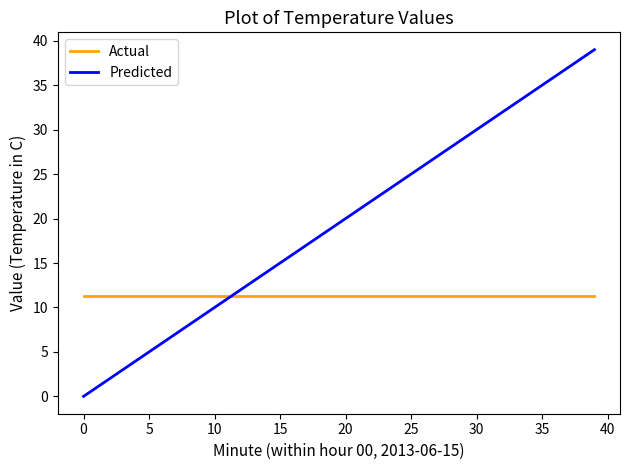

True or false: Predicted has more than 0 interior local peaks.

False